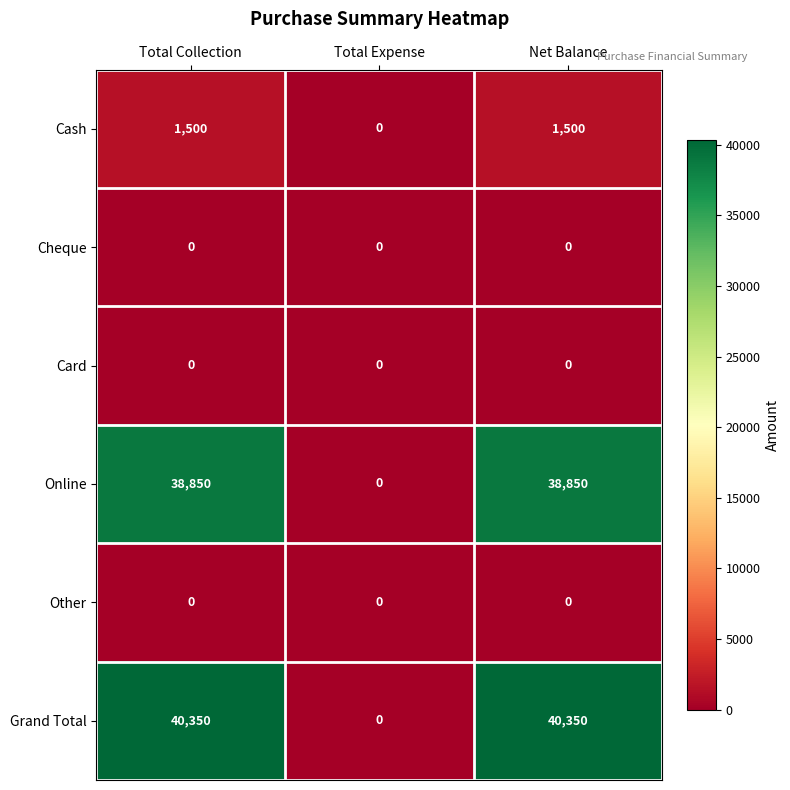

What is the sum of the Grand Total values at Total Collection and Net Balance?

80700